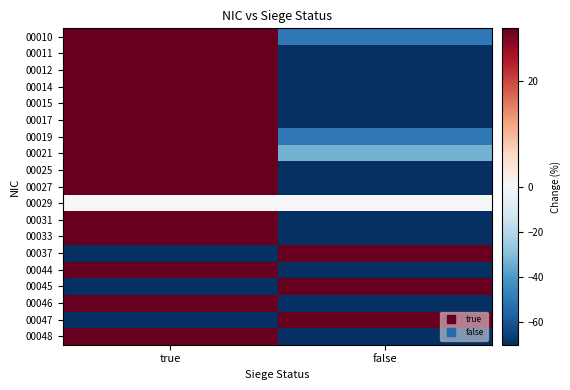

What is the total value across all series at true?

1033.3